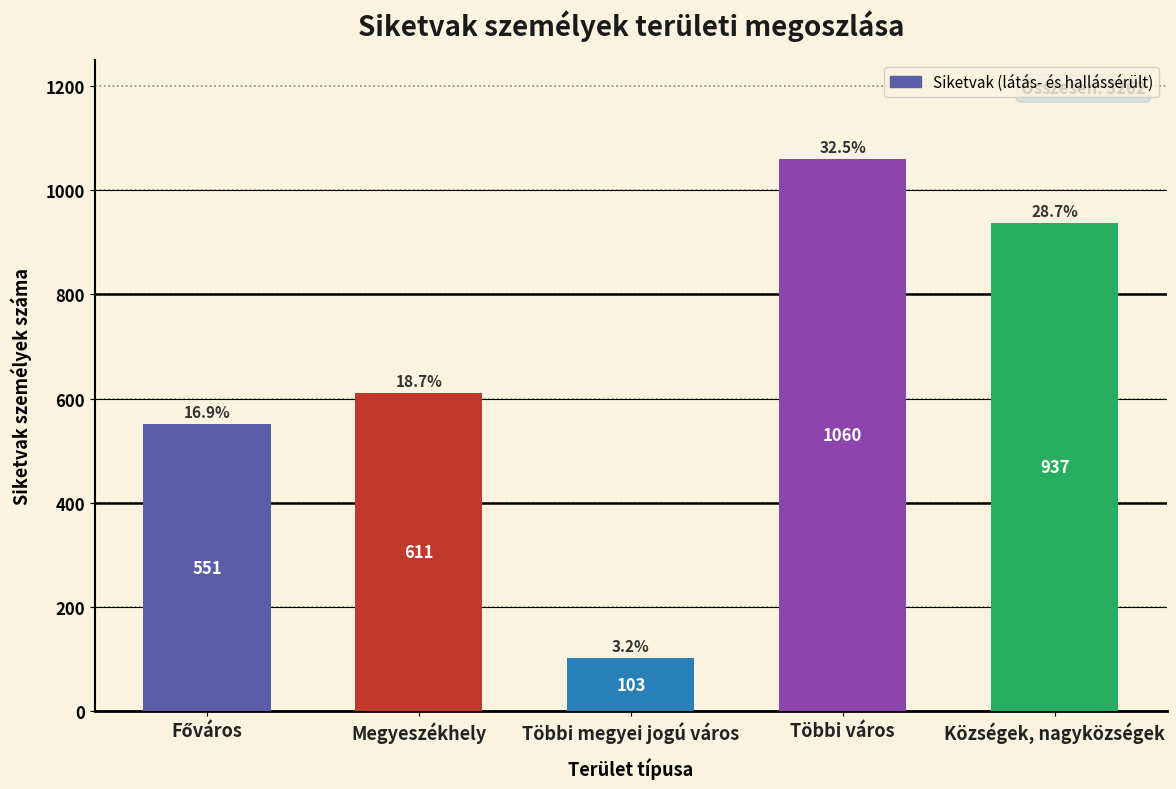

Reading left to right, what are all the values shown in this chart?

551	611	103	1060	937